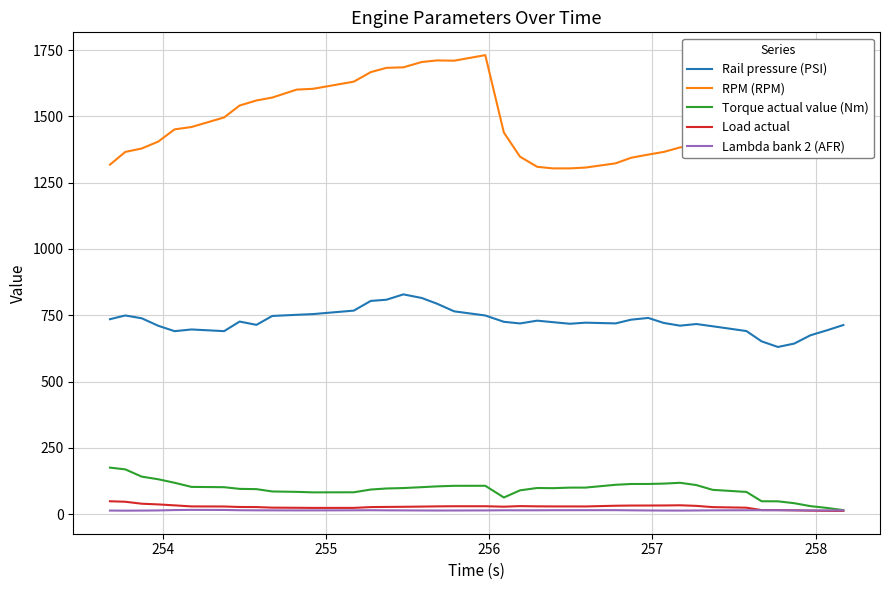

Which series has the largest range (max minus min)?

RPM (RPM)